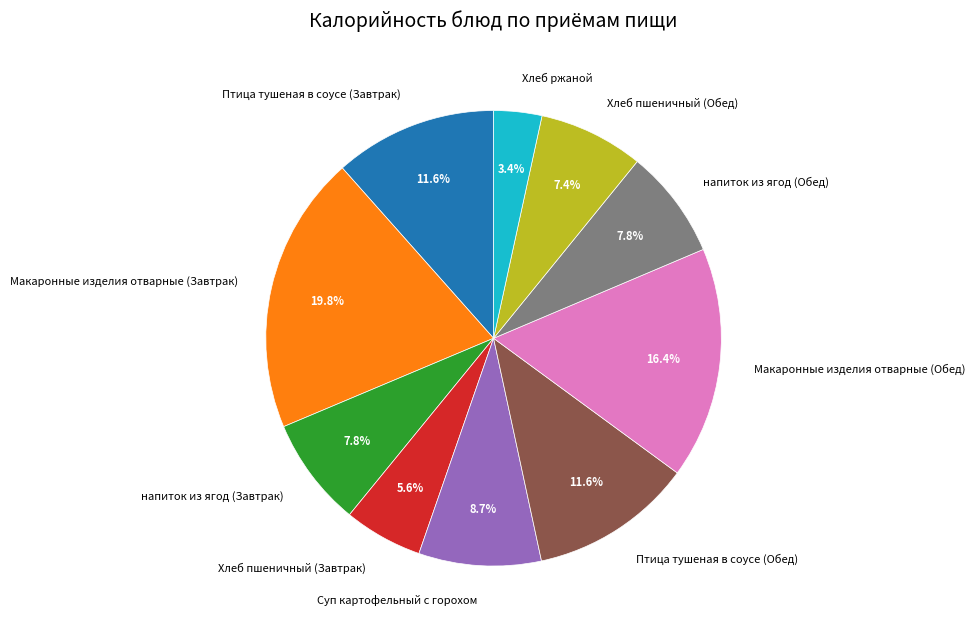

What is the smallest slice in the pie chart?

Хлеб ржаной